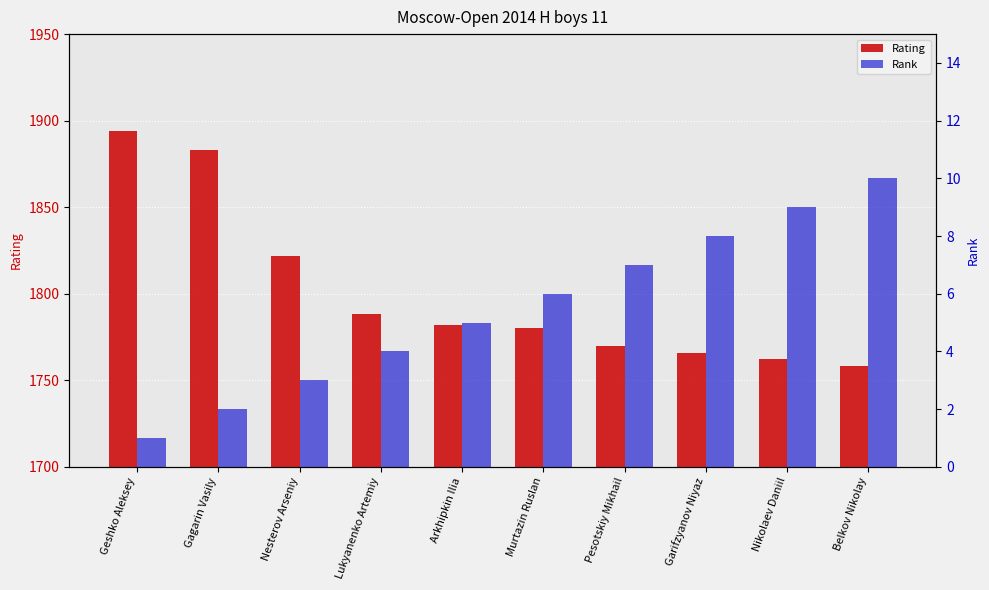

Which label corresponds to the smallest value in the chart?

Geshko Aleksey